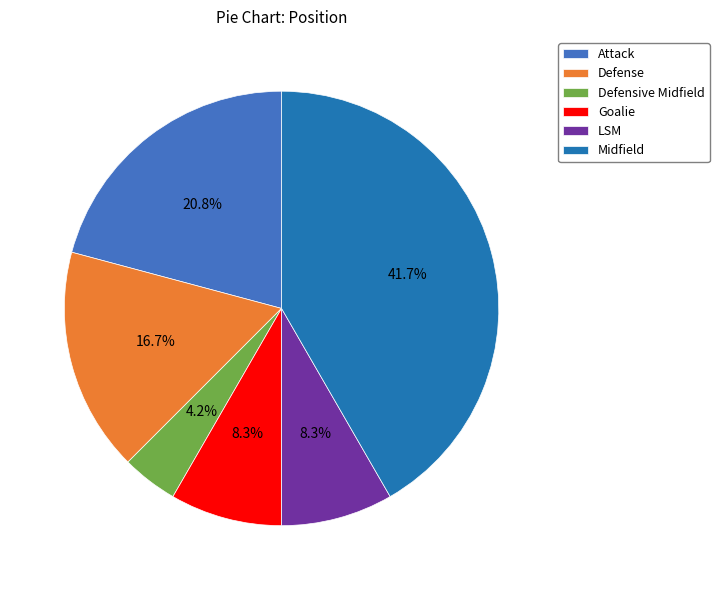

Is the sum of Attack and Midfield greater than half?

Yes